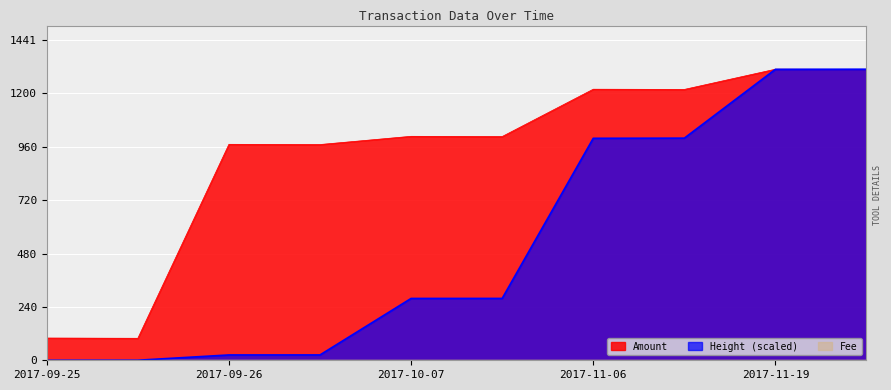

How many intersections are there between Height and Amount?

1